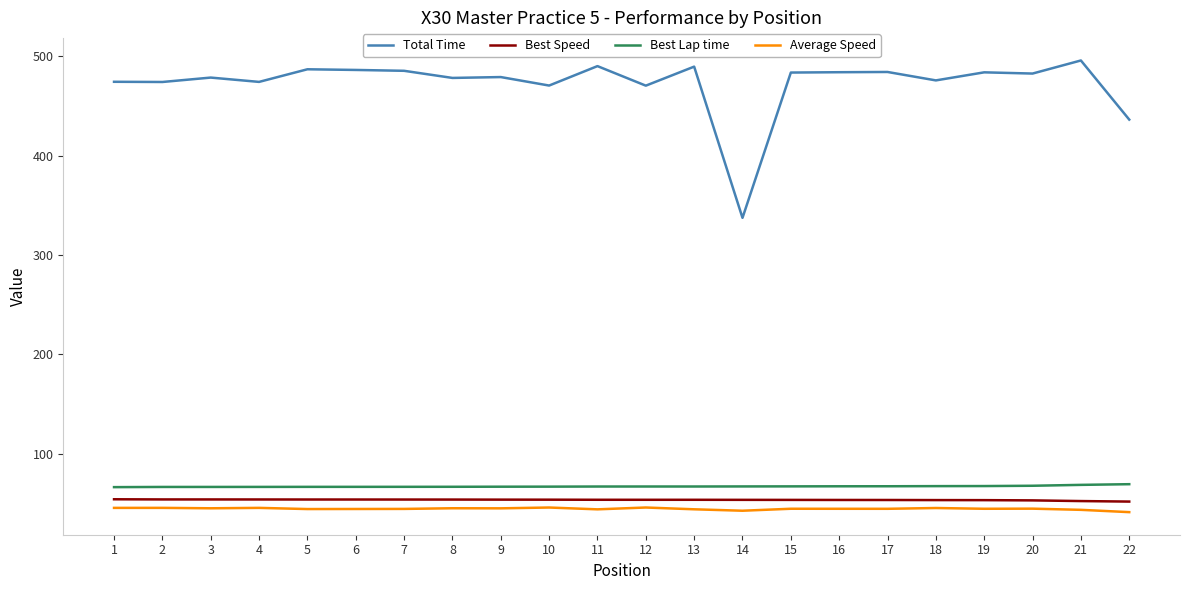

True or false: Total Time has a value of 486.9 at 5.

True